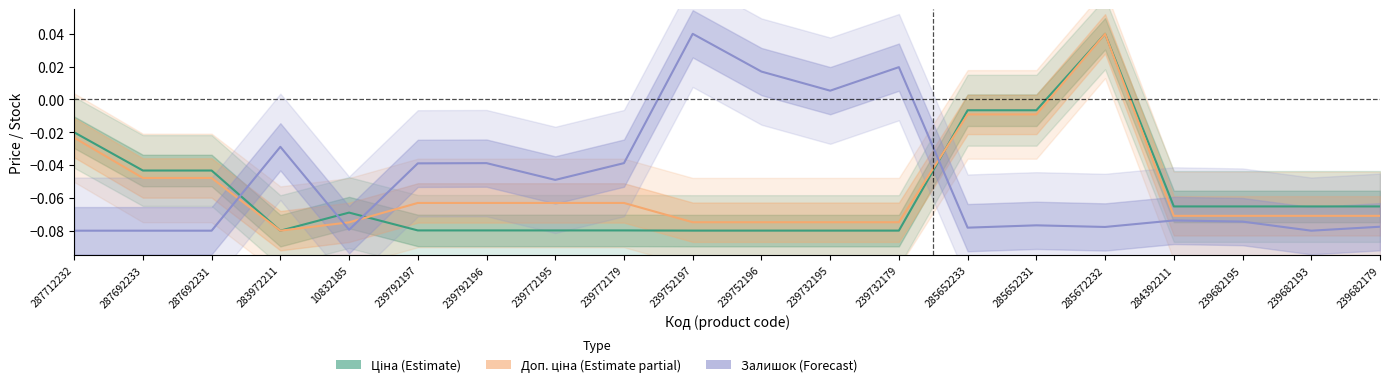

Which series changed the most between 10832185 and 239752197?

Залишок (Forecast)